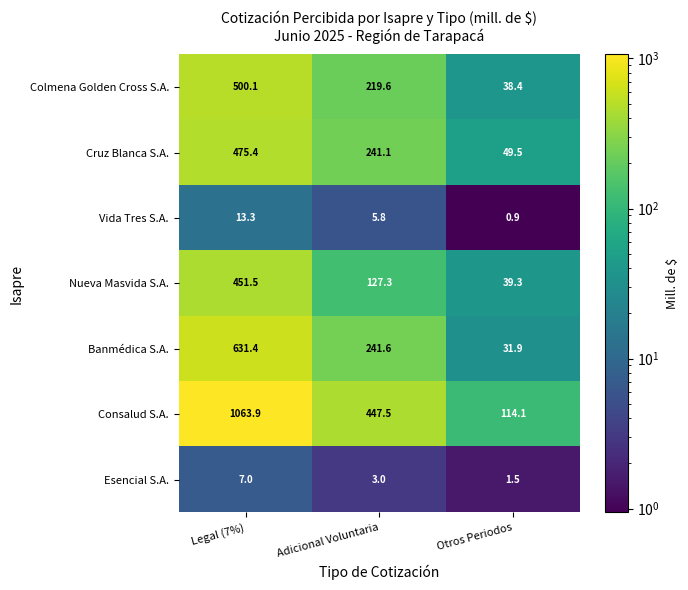

List the labels in order of Esencial S.A. value, smallest first.

Otros Periodos, Adicional Voluntaria, Legal (7%)